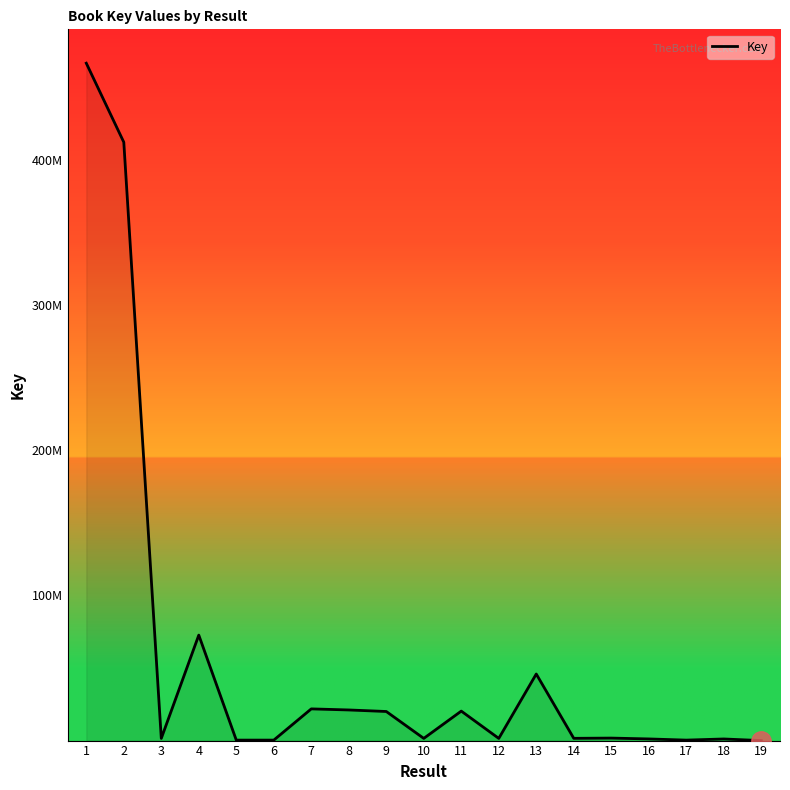

What is the change in value from 10 to 18?

-395449